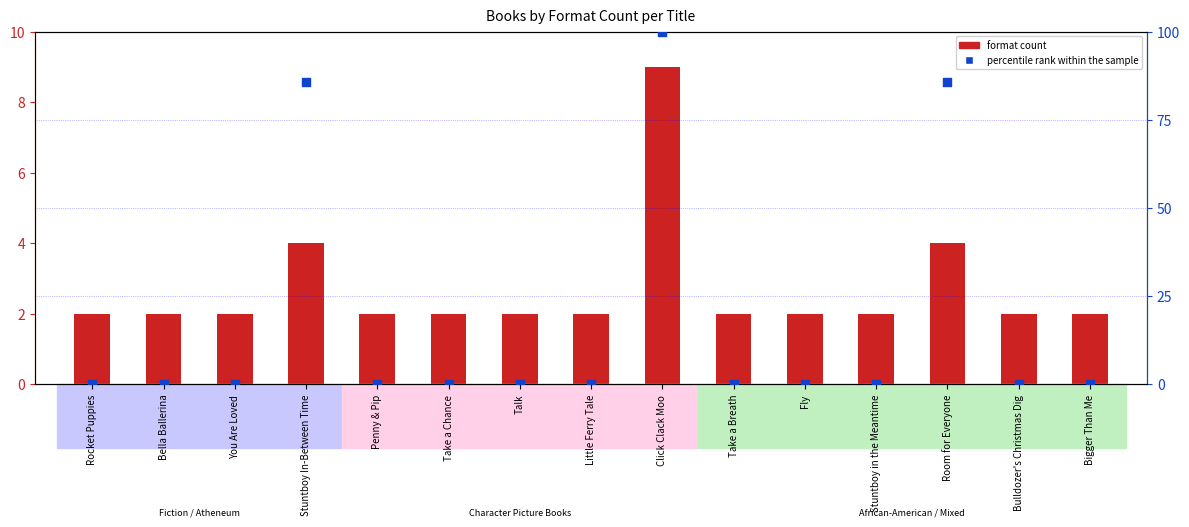

Is the value of percentile rank within the sample at Talk greater than the value of format count at Little Ferry Tale?

No